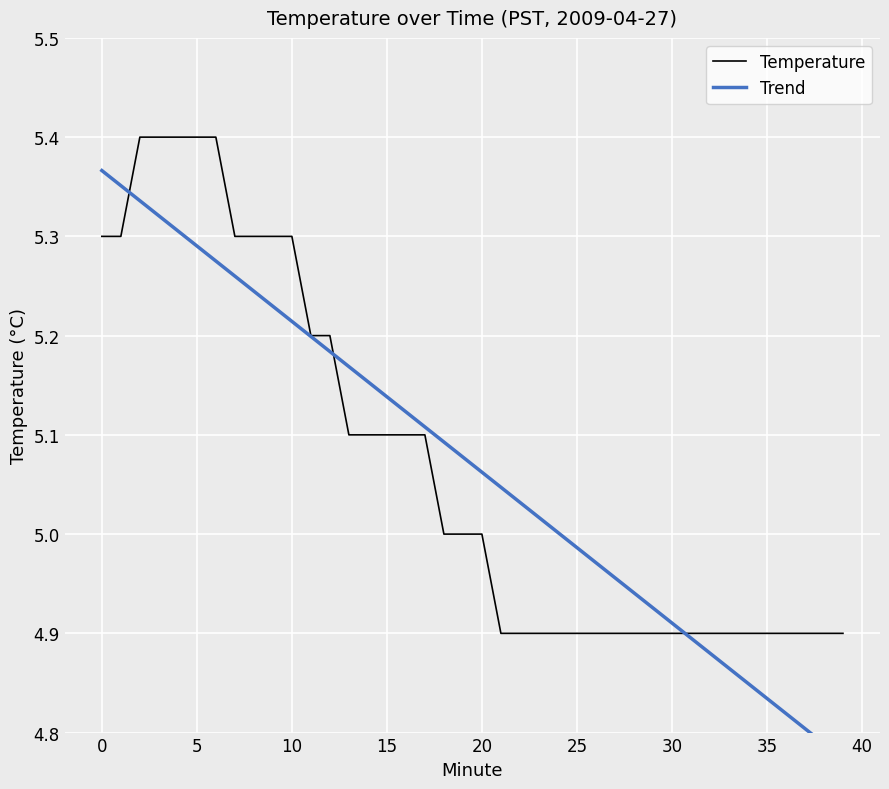

What is the difference between the highest and lowest values at 15?

0.1